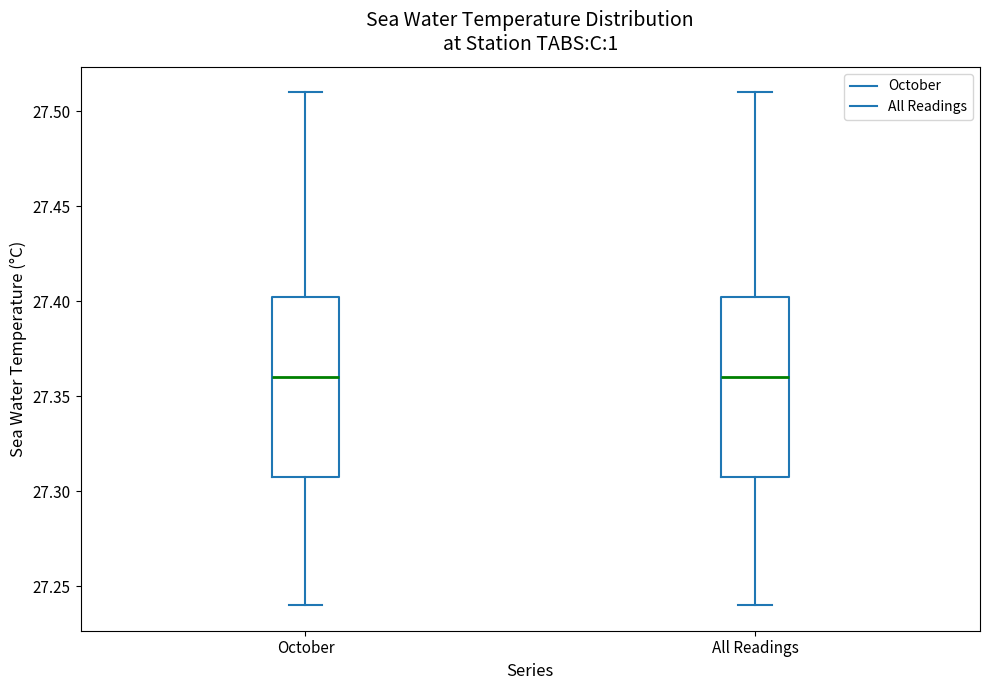

Reading left to right, transcribe this box plot: for each box, give where its median line is, the range the box spans, and where its two whiskers end, as read against the y-axis. The values are not printed on the chart, so give them approximately, as read against the axis.

October: median 27.360, box 27.310 to 27.405, whiskers 27.240 to 27.510
All Readings: median 27.360, box 27.310 to 27.405, whiskers 27.240 to 27.510